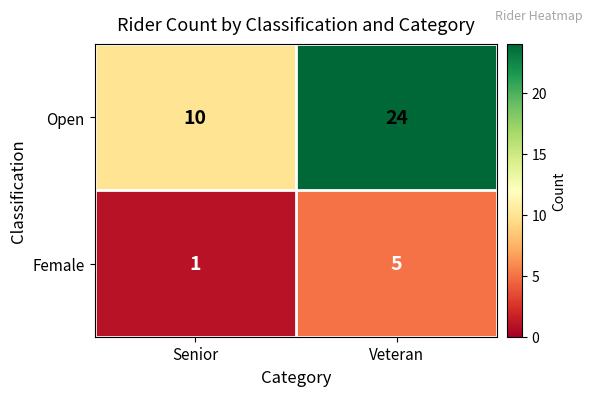

Where is Female nearest to the value 3?

Senior